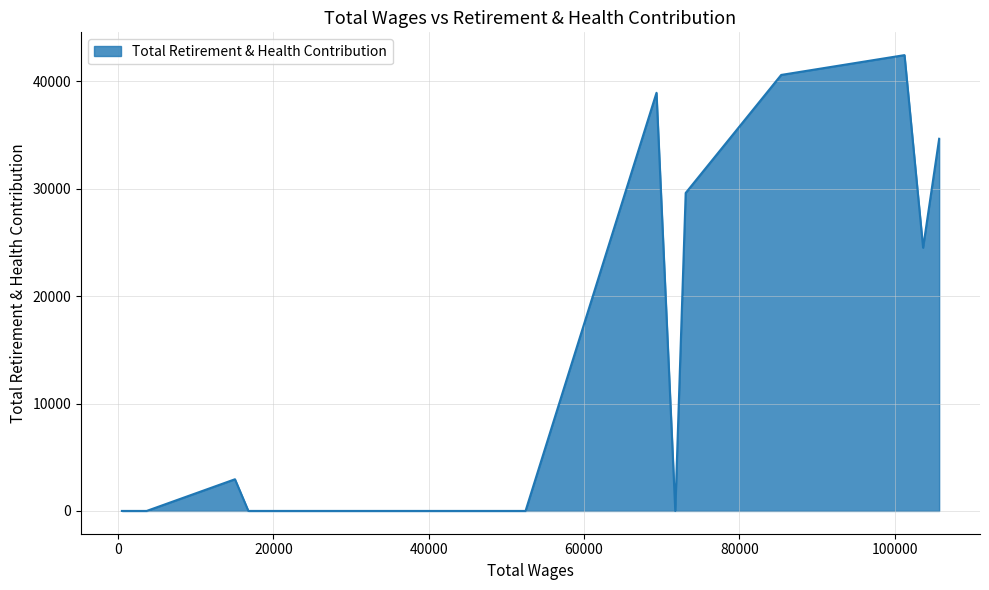

What is the difference between the maximum and minimum values?

42454